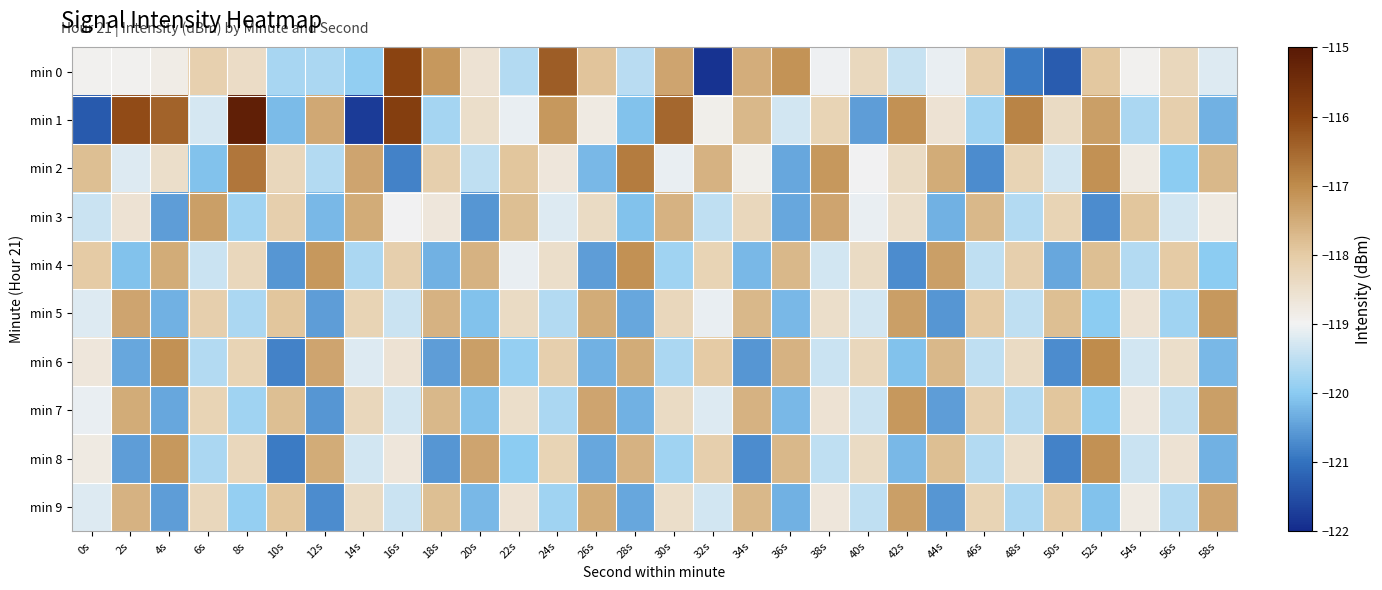

Reading left to right, what are all the values shown in this chart?

min 0: 0s=-119.0	2s=-119.0	4s=-118.8	6s=-118.1	8s=-118.4	10s=-119.7	12s=-119.7	14s=-119.9	16s=-116.0	18s=-117.2	20s=-118.6	22s=-119.6	24s=-116.3	26s=-117.9	28s=-119.6	30s=-117.4	32s=-121.9	34s=-117.5	36s=-117.1	38s=-119.0	40s=-118.3	42s=-119.4	44s=-119.1	46s=-118.1	48s=-120.9	50s=-121.3	52s=-117.9	54s=-118.9	56s=-118.3	58s=-119.2
min 1: 0s=-121.3	2s=-116.1	4s=-116.4	6s=-119.3	8s=-115.1	10s=-120.2	12s=-117.4	14s=-121.8	16s=-115.9	18s=-119.8	20s=-118.5	22s=-119.1	24s=-117.2	26s=-118.8	28s=-120.1	30s=-116.5	32s=-118.9	34s=-117.7	36s=-119.3	38s=-118.2	40s=-120.5	42s=-117.1	44s=-118.6	46s=-119.8	48s=-116.9	50s=-118.4	52s=-117.3	54s=-119.7	56s=-118.1	58s=-120.3
min 2: 0s=-117.8	2s=-119.2	4s=-118.5	6s=-120.1	8s=-116.7	10s=-118.3	12s=-119.6	14s=-117.4	16s=-120.8	18s=-118.1	20s=-119.5	22s=-117.9	24s=-118.7	26s=-120.2	28s=-116.8	30s=-119.1	32s=-117.6	34s=-118.9	36s=-120.4	38s=-117.2	40s=-119.0	42s=-118.4	44s=-117.5	46s=-120.7	48s=-118.2	50s=-119.3	52s=-117.1	54s=-118.8	56s=-120.0	58s=-117.7
min 3: 0s=-119.4	2s=-118.6	4s=-120.5	6s=-117.3	8s=-119.8	10s=-118.1	12s=-120.2	14s=-117.5	16s=-119.0	18s=-118.7	20s=-120.6	22s=-117.8	24s=-119.2	26s=-118.4	28s=-120.1	30s=-117.6	32s=-119.5	34s=-118.3	36s=-120.4	38s=-117.4	40s=-119.1	42s=-118.5	44s=-120.3	46s=-117.7	48s=-119.6	50s=-118.2	52s=-120.7	54s=-117.9	56s=-119.3	58s=-118.8
min 4: 0s=-118.0	2s=-120.1	4s=-117.5	6s=-119.4	8s=-118.3	10s=-120.6	12s=-117.2	14s=-119.7	16s=-118.1	18s=-120.3	20s=-117.6	22s=-119.1	24s=-118.5	26s=-120.5	28s=-117.1	30s=-119.8	32s=-118.2	34s=-120.2	36s=-117.7	38s=-119.3	40s=-118.4	42s=-120.7	44s=-117.3	46s=-119.5	48s=-118.1	50s=-120.4	52s=-117.8	54s=-119.6	56s=-118.0	58s=-120.0
min 5: 0s=-119.2	2s=-117.4	4s=-120.3	6s=-118.1	8s=-119.7	10s=-117.9	12s=-120.5	14s=-118.2	16s=-119.4	18s=-117.6	20s=-120.1	22s=-118.4	24s=-119.6	26s=-117.5	28s=-120.4	30s=-118.3	32s=-119.1	34s=-117.7	36s=-120.2	38s=-118.5	40s=-119.3	42s=-117.3	44s=-120.6	46s=-118.0	48s=-119.5	50s=-117.8	52s=-120.0	54s=-118.6	56s=-119.8	58s=-117.2
min 6: 0s=-118.7	2s=-120.4	4s=-117.1	6s=-119.6	8s=-118.2	10s=-120.8	12s=-117.4	14s=-119.2	16s=-118.6	18s=-120.5	20s=-117.3	22s=-119.9	24s=-118.1	26s=-120.3	28s=-117.5	30s=-119.7	32s=-118.0	34s=-120.6	36s=-117.6	38s=-119.4	40s=-118.3	42s=-120.1	44s=-117.7	46s=-119.5	48s=-118.4	50s=-120.7	52s=-117.0	54s=-119.3	56s=-118.5	58s=-120.2
min 7: 0s=-119.1	2s=-117.5	4s=-120.4	6s=-118.2	8s=-119.8	10s=-117.8	12s=-120.6	14s=-118.3	16s=-119.3	18s=-117.7	20s=-120.1	22s=-118.5	24s=-119.7	26s=-117.4	28s=-120.3	30s=-118.4	32s=-119.2	34s=-117.6	36s=-120.2	38s=-118.6	40s=-119.4	42s=-117.2	44s=-120.5	46s=-118.1	48s=-119.6	50s=-117.9	52s=-120.0	54s=-118.7	56s=-119.5	58s=-117.3
min 8: 0s=-118.8	2s=-120.5	4s=-117.2	6s=-119.7	8s=-118.3	10s=-120.9	12s=-117.5	14s=-119.3	16s=-118.7	18s=-120.6	20s=-117.4	22s=-120.0	24s=-118.2	26s=-120.4	28s=-117.6	30s=-119.8	32s=-118.1	34s=-120.7	36s=-117.7	38s=-119.5	40s=-118.4	42s=-120.2	44s=-117.8	46s=-119.6	48s=-118.5	50s=-120.8	52s=-117.1	54s=-119.4	56s=-118.6	58s=-120.3
min 9: 0s=-119.2	2s=-117.6	4s=-120.5	6s=-118.3	8s=-119.9	10s=-117.9	12s=-120.7	14s=-118.4	16s=-119.4	18s=-117.8	20s=-120.2	22s=-118.6	24s=-119.8	26s=-117.5	28s=-120.4	30s=-118.5	32s=-119.3	34s=-117.7	36s=-120.3	38s=-118.7	40s=-119.5	42s=-117.3	44s=-120.6	46s=-118.2	48s=-119.7	50s=-118.0	52s=-120.1	54s=-118.8	56s=-119.6	58s=-117.4